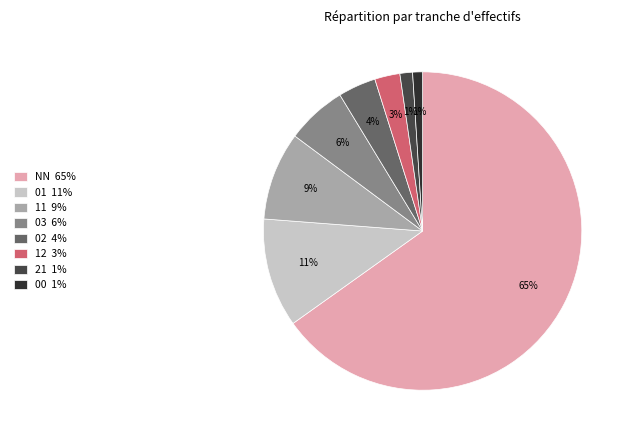

Which category has the biggest portion of the pie?

NN 65%